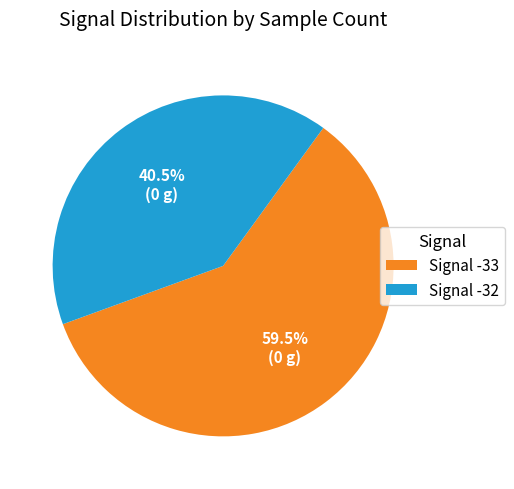

Is the sum of Signal -32 and Signal -33 greater than half?

Yes